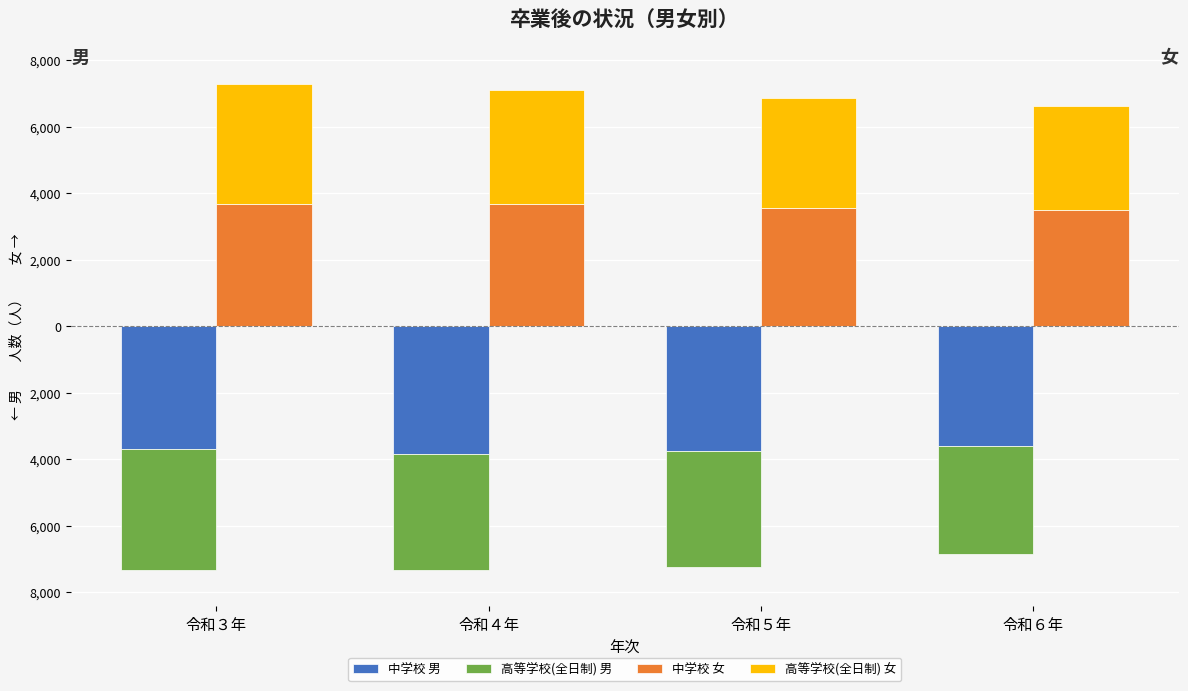

Count the number of data series in this chart.

4